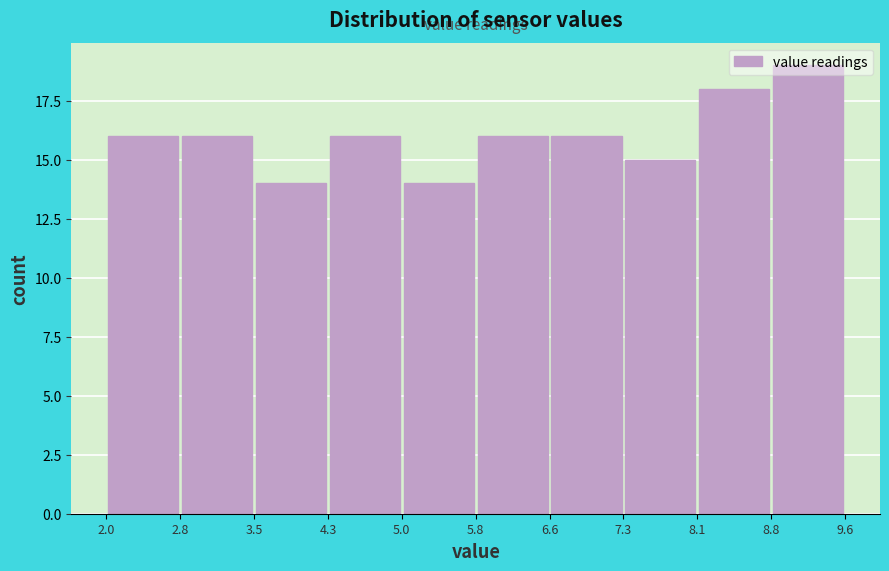

How tall is the bar that spans 7.3 to 8.1 on the x-axis? The values are not printed on the chart, so give them approximately, as read against the axis.

15